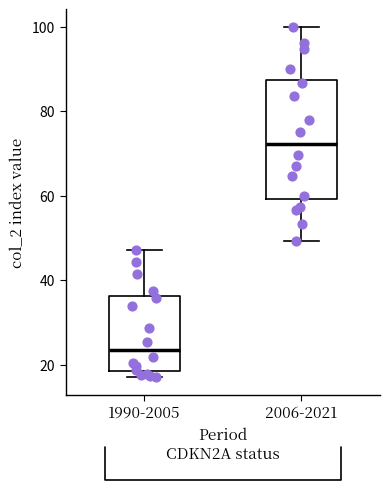

Reading left to right, transcribe this box plot: for each box, give where its median line is, the range the box spans, and where its two whiskers end, as read against the y-axis. The values are not printed on the chart, so give them approximately, as read against the axis.

1990-2005: median 24, box 18 to 36, whiskers 18 (just below the box's lower edge) to 48
2006-2021: median 72, box 60 to 88, whiskers 50 to 100